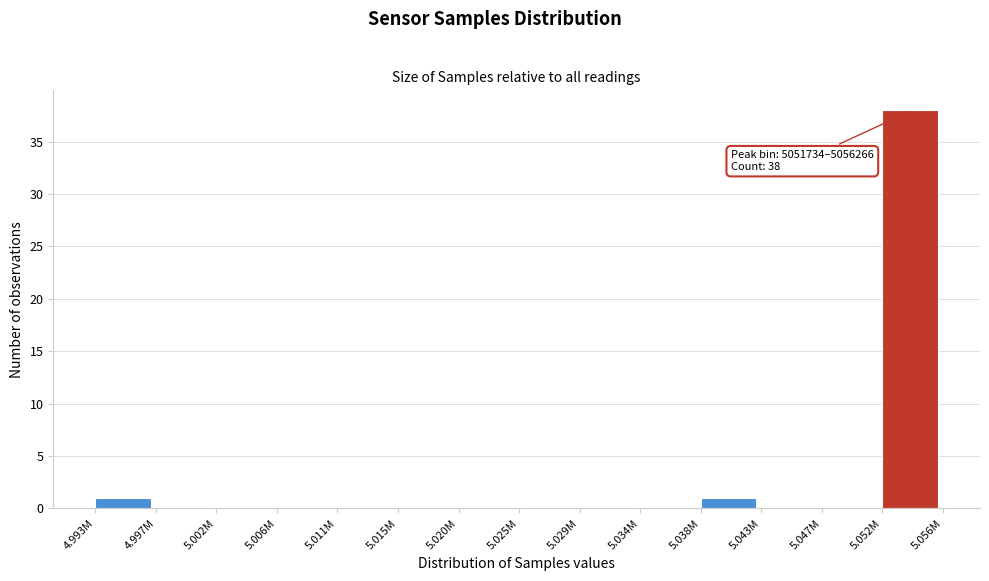

Reading right to left, what are all the values shown in this chart?

5.052M=38	5.047M=0	5.043M=0	5.038M=1	5.034M=0	5.029M=0	5.025M=0	5.020M=0	5.015M=0	5.011M=0	5.006M=0	5.002M=0	4.997M=0	4.993M=1